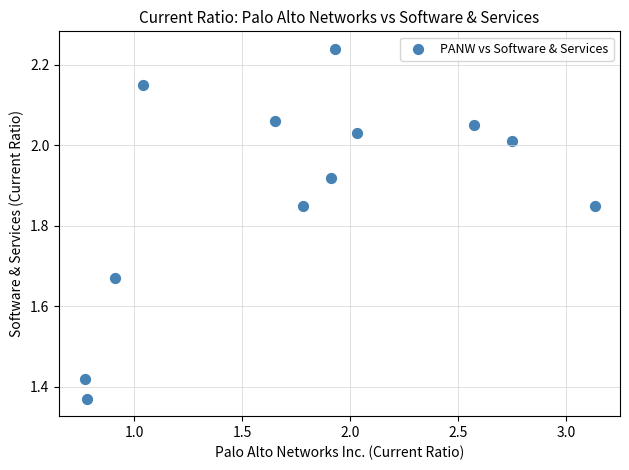

What is the average X value?

1.8